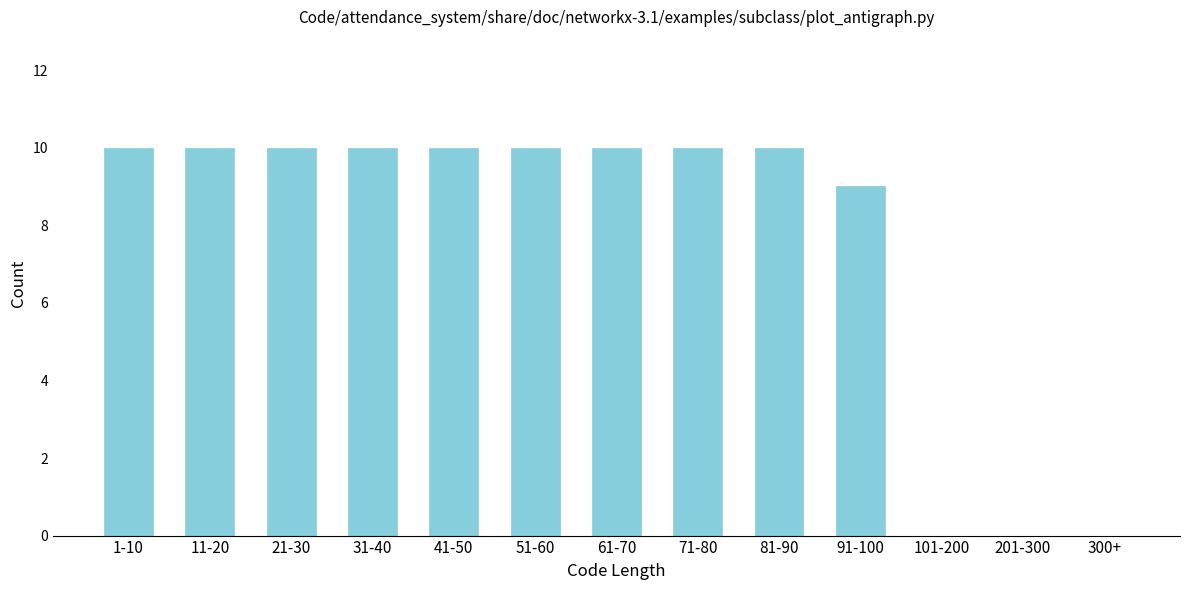

Reading right to left, what are all the values shown in this chart?

300+=0	201-300=0	101-200=0	91-100=9	81-90=10	71-80=10	61-70=10	51-60=10	41-50=10	31-40=10	21-30=10	11-20=10	1-10=10